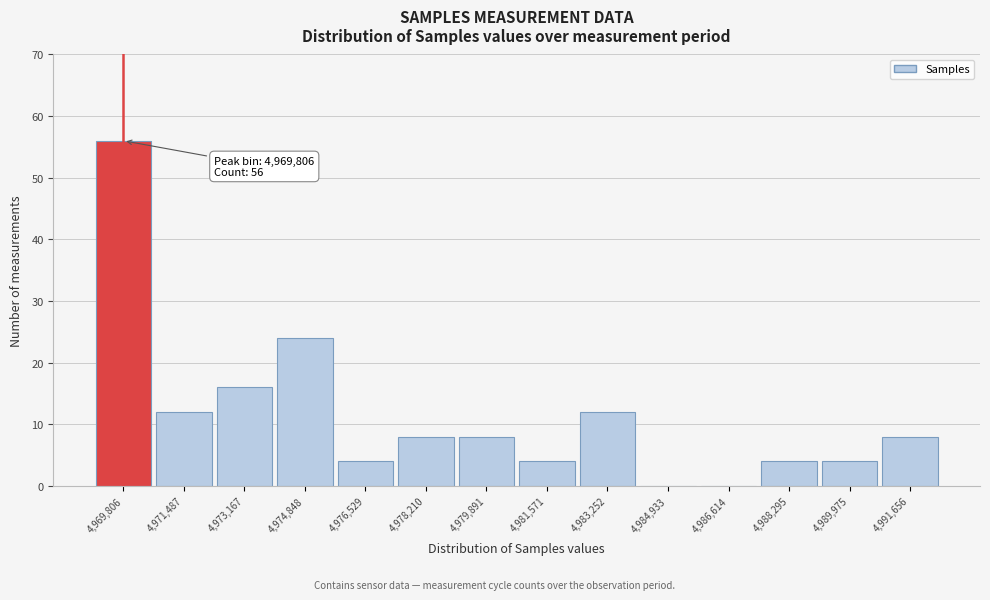

Over which range of the x-axis is the bar tallest?

4969000 to 4970600